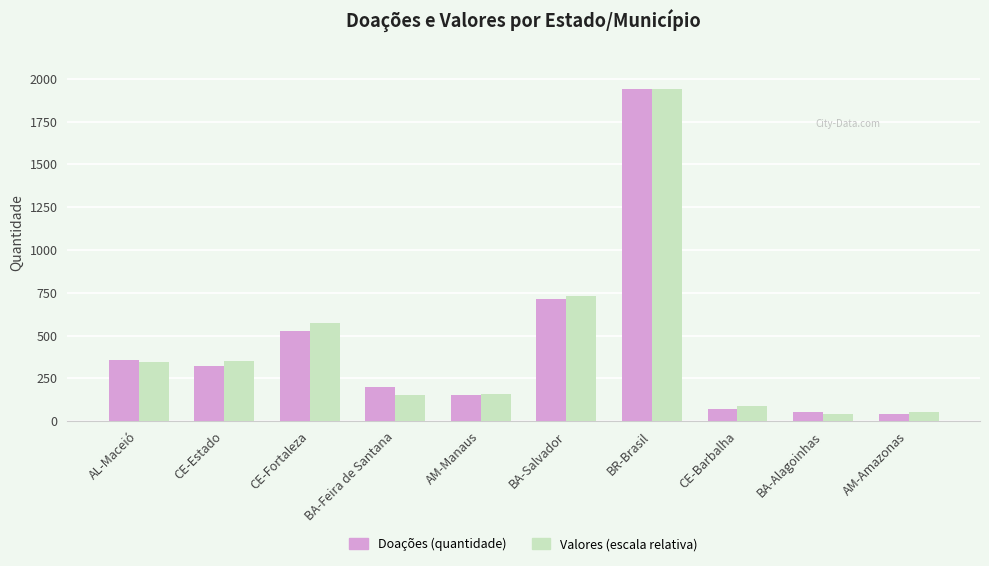

Is it true that Doações (quantidade) equals 3391.7 at BR-Brasil?

False